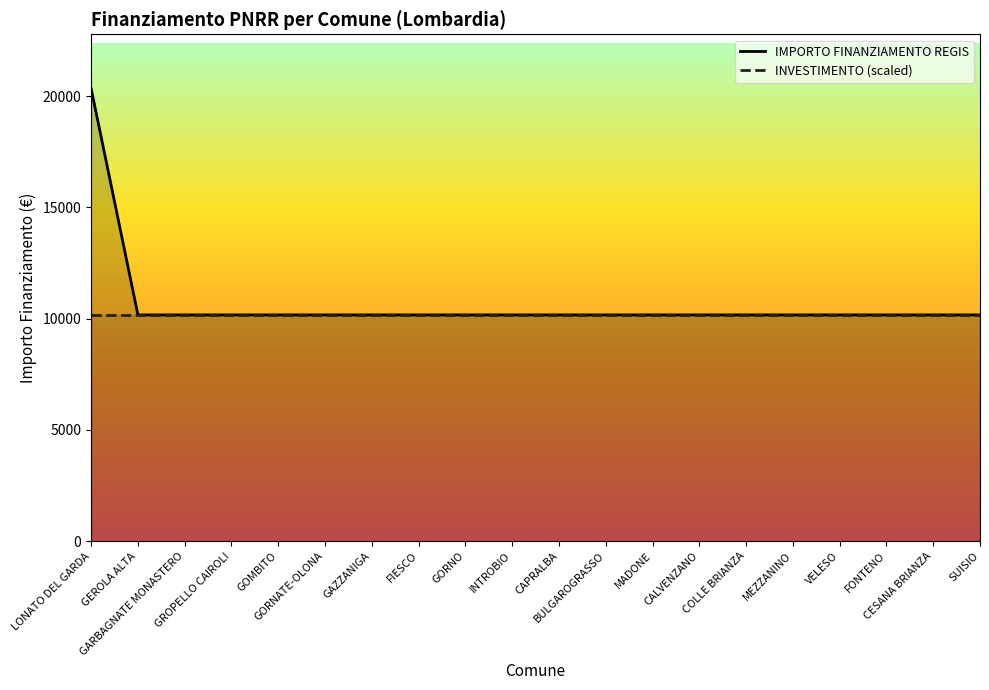

Is it true that the value at MADONE is 14981?

False